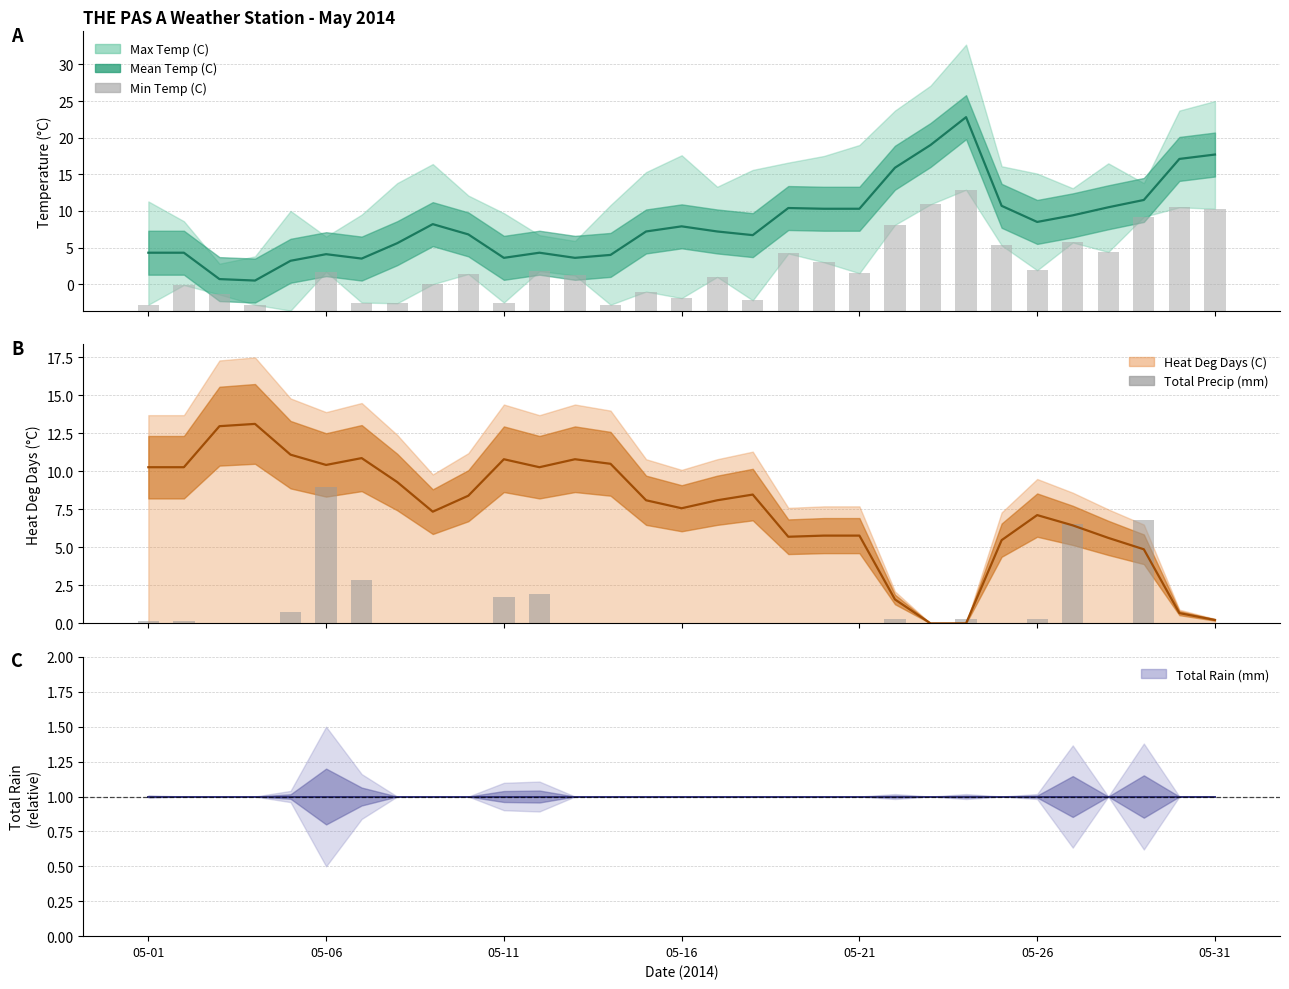

The Min Temp (C) series shows 7.8 at 18. True or false?

True